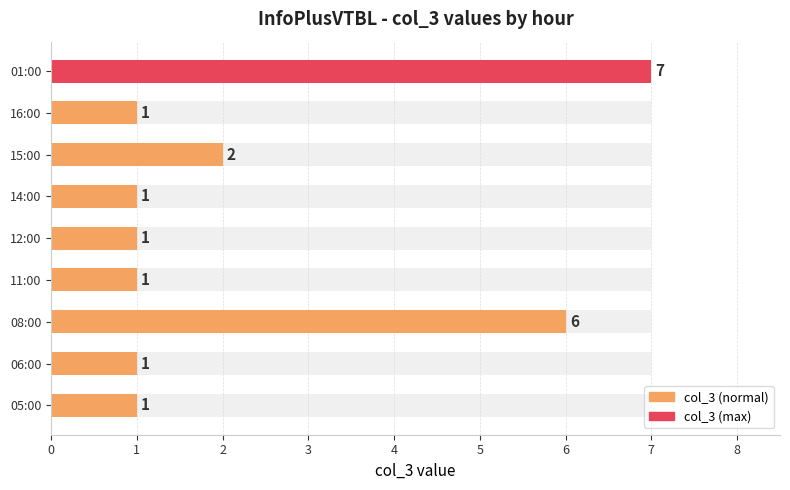

What is the difference between the values at 11:00 and 01:00?

6